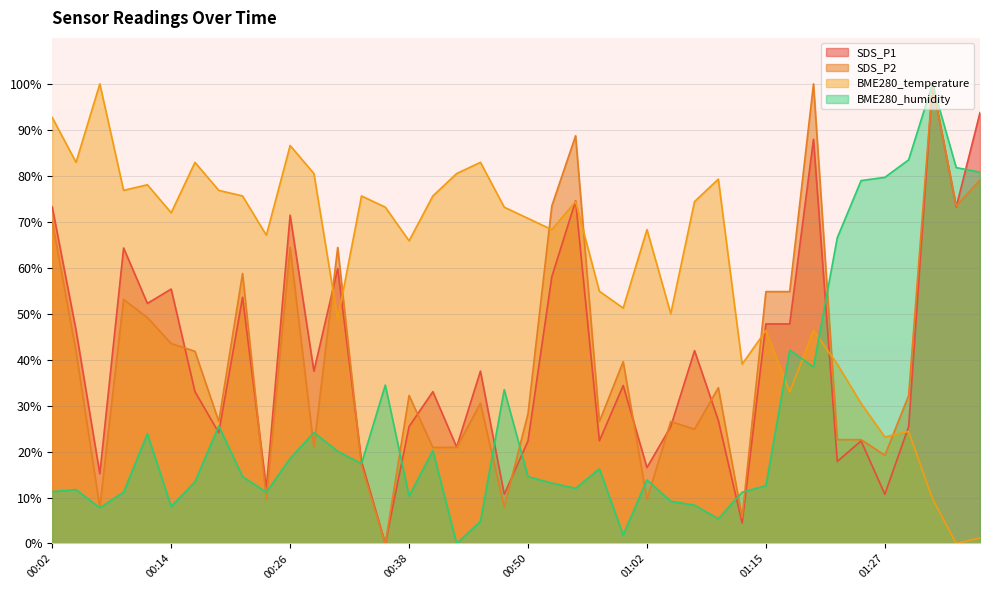

Reading right to left, list all the values displayed in this chart.

SDS_P1: 93.7	73.2	100.0	25.4	10.7	22.3	17.9	87.9	47.8	47.8	4.5	26.8	42.0	25.4	16.5	34.4	22.3	74.6	58.0	22.3	10.7	37.5	21.0	33.0	25.4	0.0	17.9	59.8	37.5	71.4	12.1	53.6	24.1	33.0	55.4	52.2	64.3	15.2	46.4	73.2
SDS_P2: 79.1	73.4	100.0	32.2	19.2	22.6	22.6	100.0	54.8	54.8	5.6	33.9	24.9	26.6	9.6	39.5	26.6	88.7	73.4	28.2	7.9	30.5	20.9	20.9	32.2	0.0	16.9	64.4	20.9	64.4	9.6	58.8	26.6	41.8	43.5	49.2	53.1	7.9	41.8	70.1
BME280_temperature: 1.2	0.0	9.8	24.4	23.2	30.5	39.0	46.3	32.9	46.3	39.0	79.3	74.4	50.0	68.3	51.2	54.9	74.4	68.3	70.7	73.2	82.9	80.5	75.6	65.9	73.2	75.6	48.8	80.5	86.6	67.1	75.6	76.8	82.9	72.0	78.0	76.8	100.0	82.9	92.7
BME280_humidity: 80.8	81.8	100.0	83.5	79.7	79.0	66.5	38.4	42.1	12.6	11.2	5.4	8.3	9.2	13.8	1.8	16.2	12.0	13.1	14.5	33.5	4.8	0.0	20.2	10.3	34.5	17.4	20.1	24.2	18.5	11.2	14.5	25.6	13.4	8.1	23.9	11.2	7.8	11.7	11.3